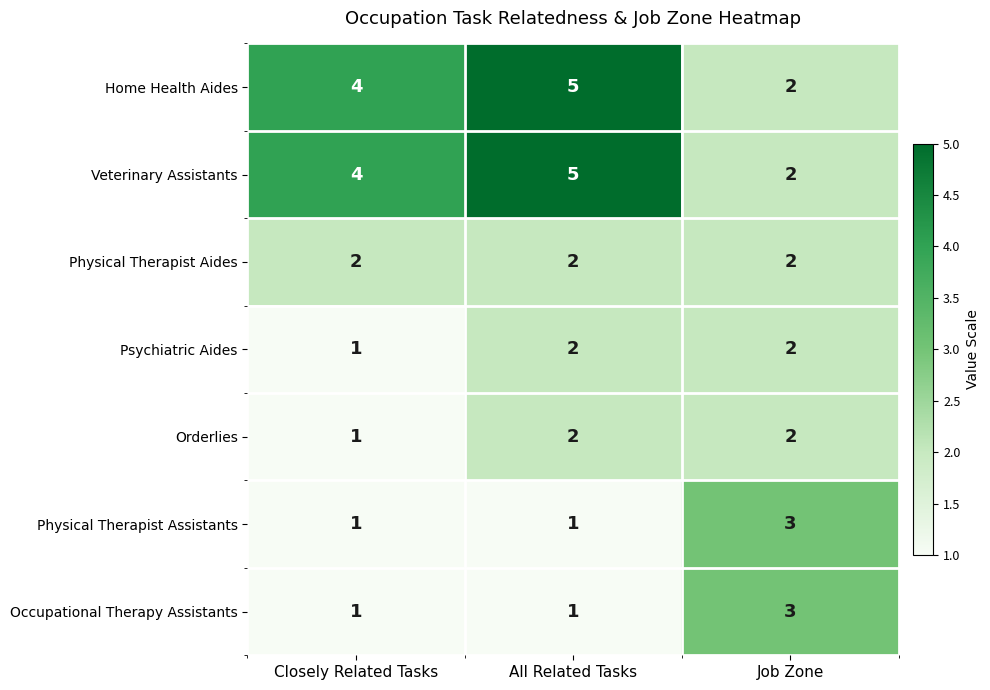

Which category has the highest value in the Occupational Therapy Assistants series?

Job Zone